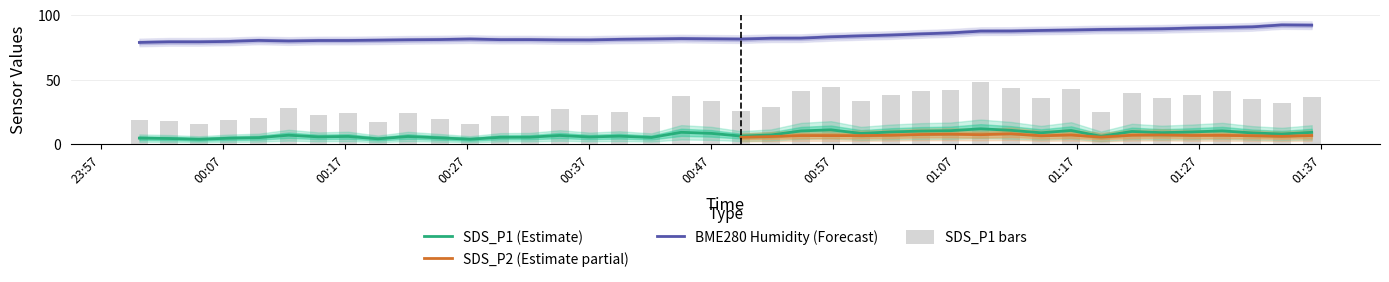

The value of BME280_temperature at 2022/07/10 00:51:54 is 144.8. True or false?

False